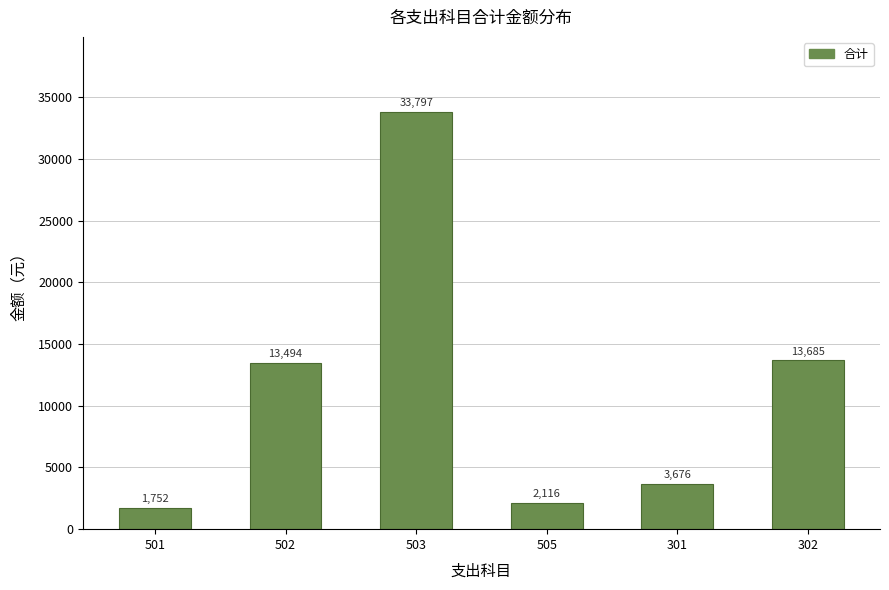

True or false: the data shows 6114.9 at 302.

False